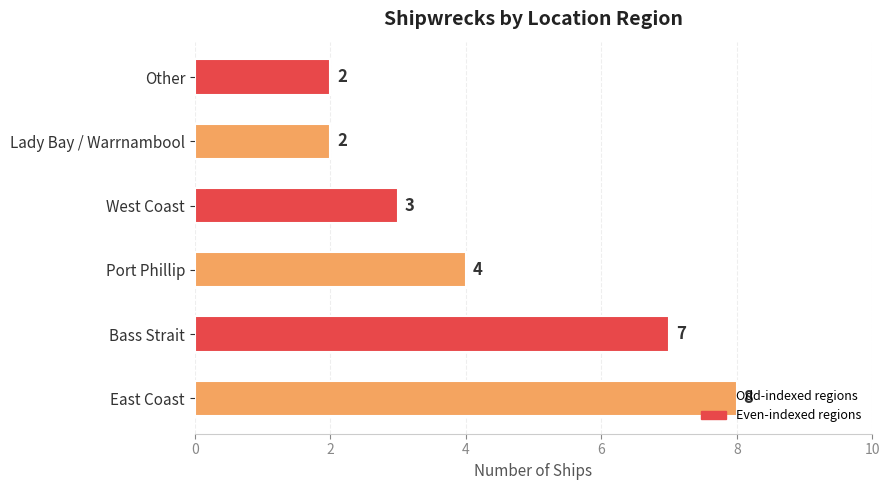

What is the sum of all values?

26